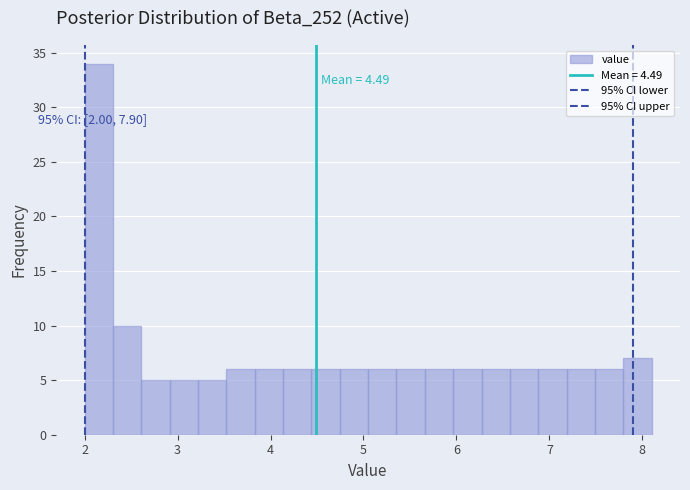

Read against the x-axis, roughly where is the centre of the tallest bar?

2.2